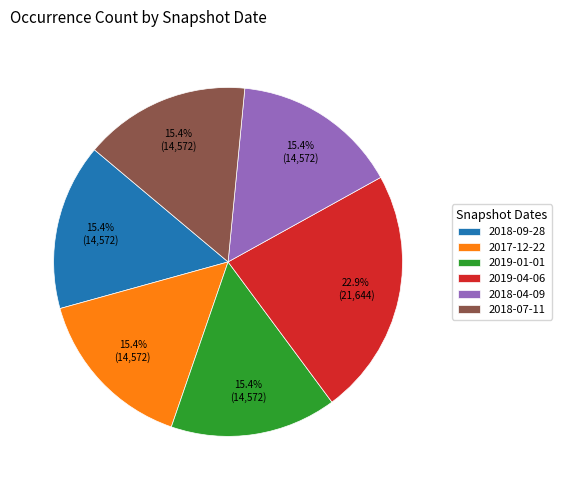

Which has a higher value, 2019-01-01 or 2019-04-06?

2019-04-06